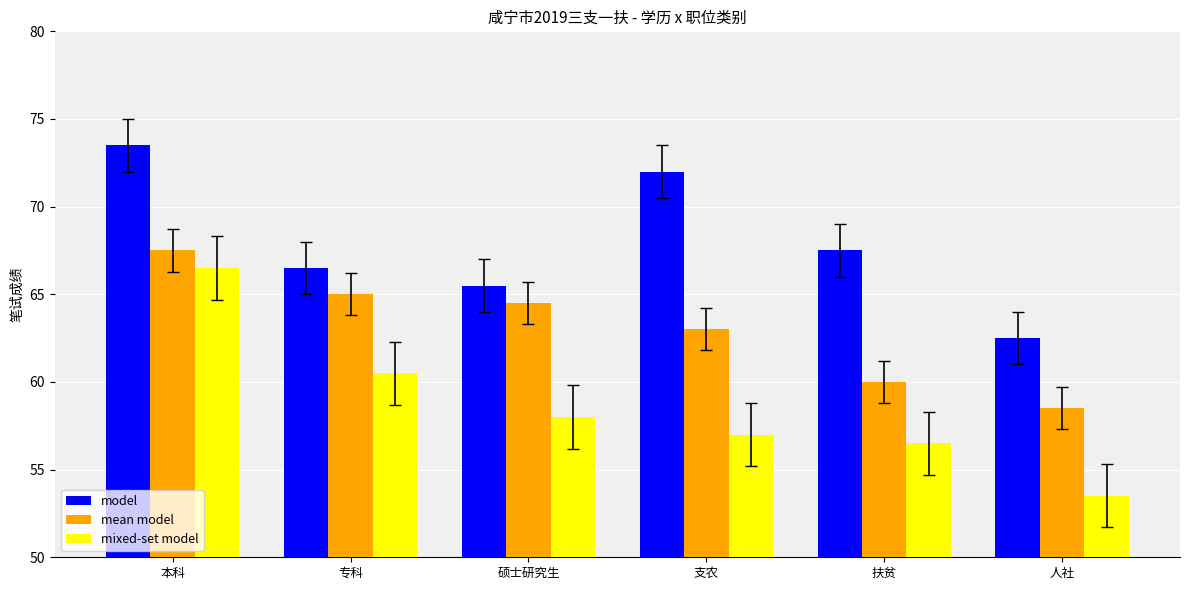

Rank the series by their average value, from lowest to highest.

mixed-set model, mean model, model